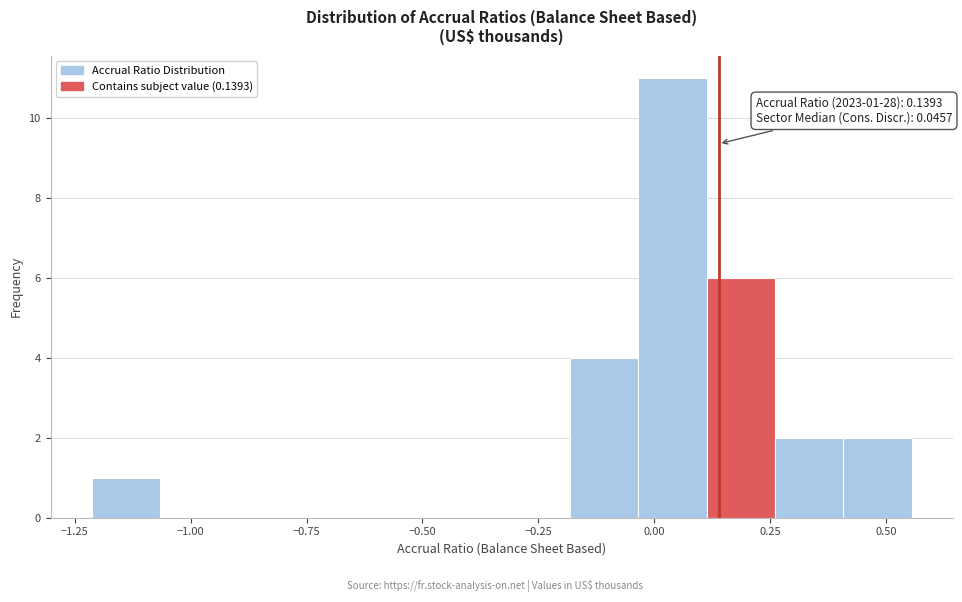

Read against the x-axis, roughly where is the centre of the tallest bar?

0.05